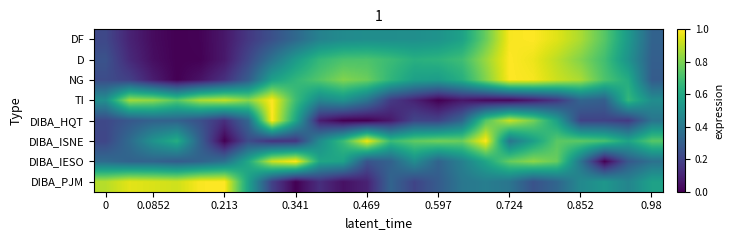

How many categories are shown in the chart?

24